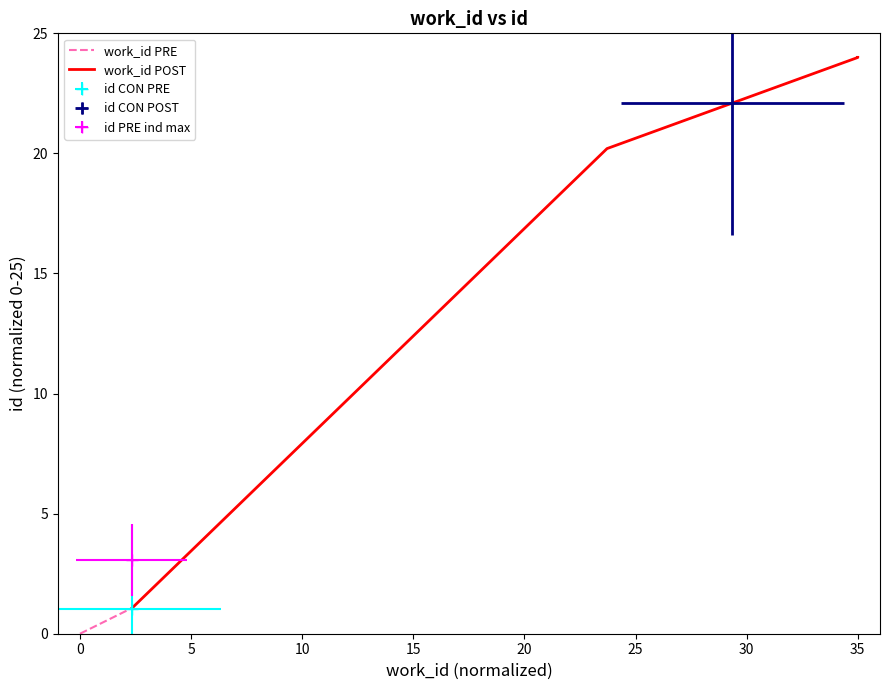

What is the difference between the highest and lowest values at 5?

23.0